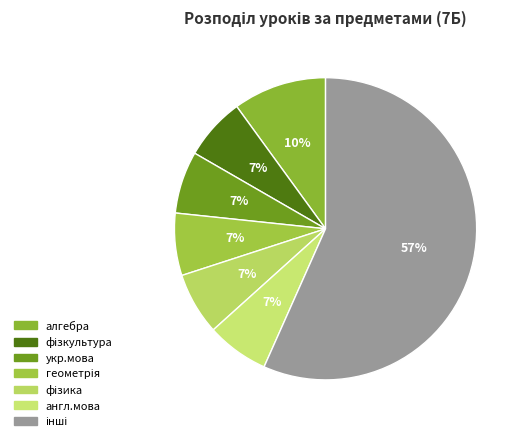

To the nearest percent, what is the average slice percentage?

14%